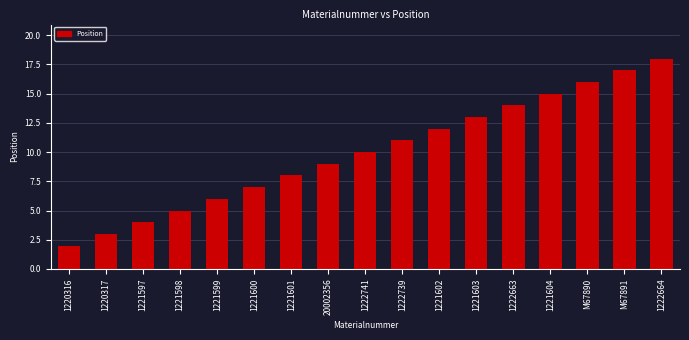

The chart shows a value of 28 at M67891. True or false?

False